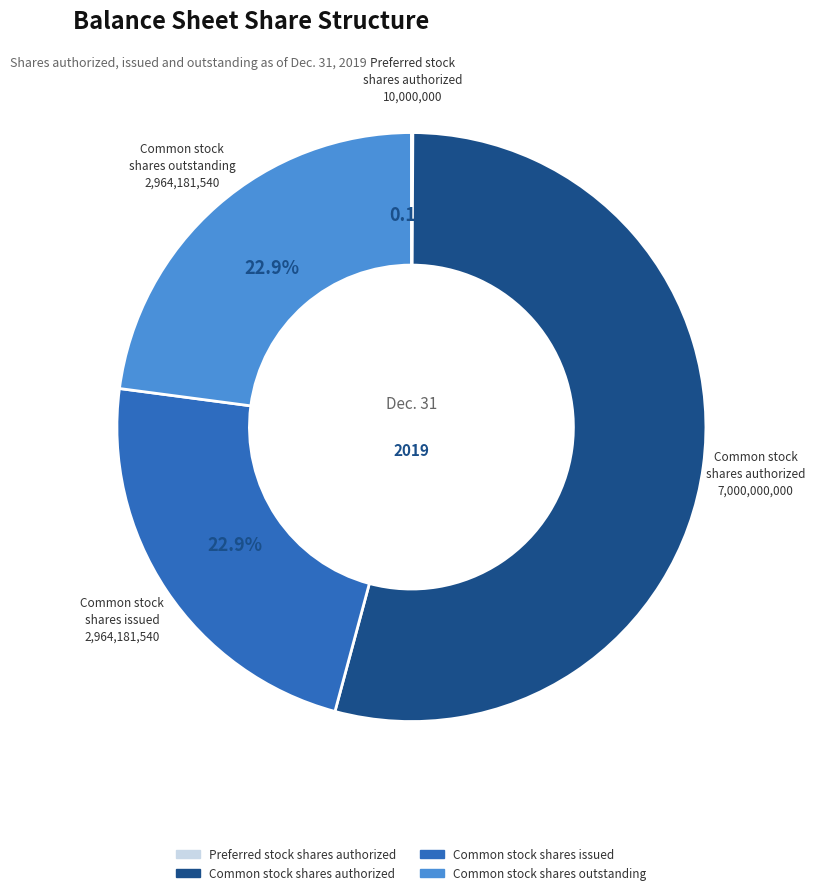

Does Common stock shares authorized account for over 50% of the chart?

Yes